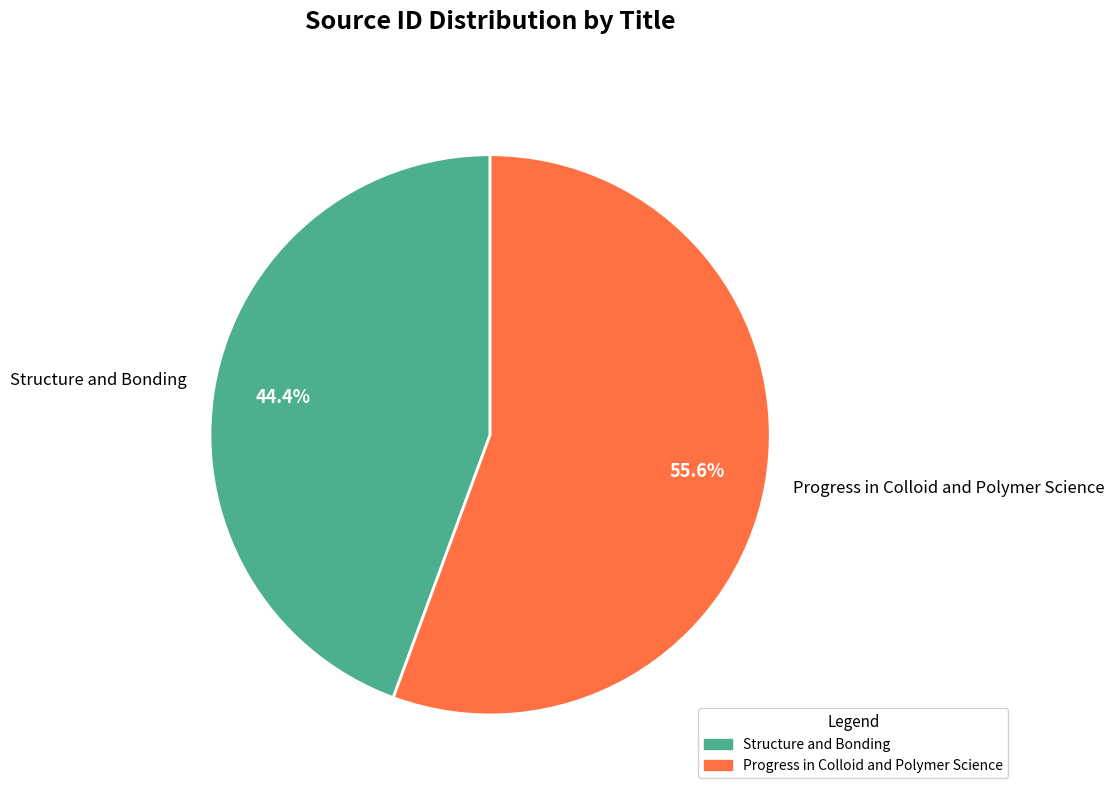

Combined, do Progress in Colloid and Polymer Science and Structure and Bonding account for over 50%?

Yes